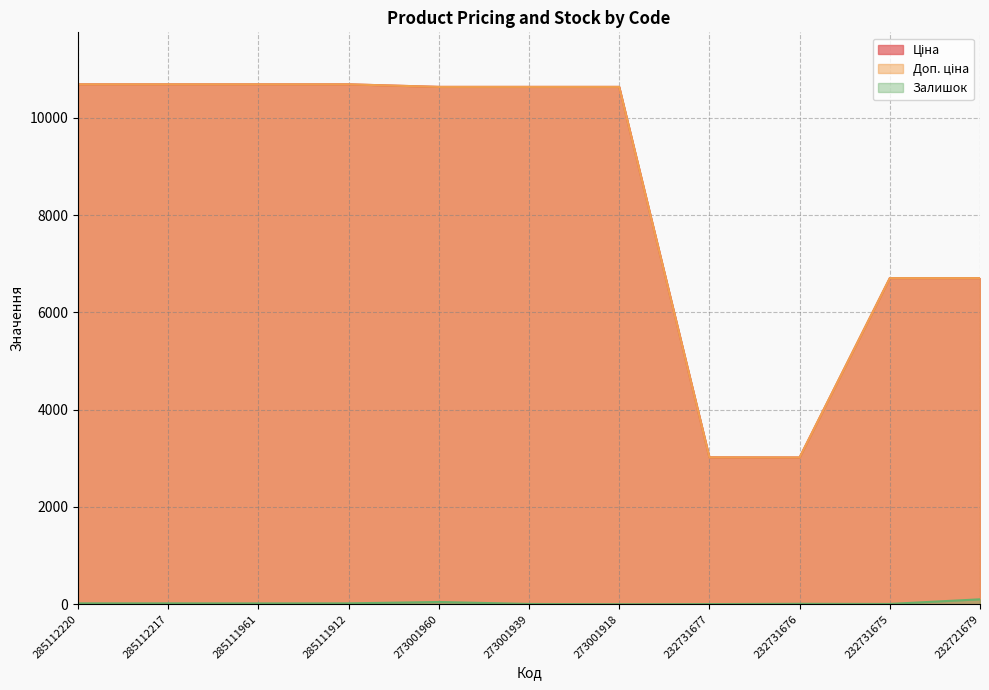

What is the approximate value of Доп. ціна at 232731677?

3021.0